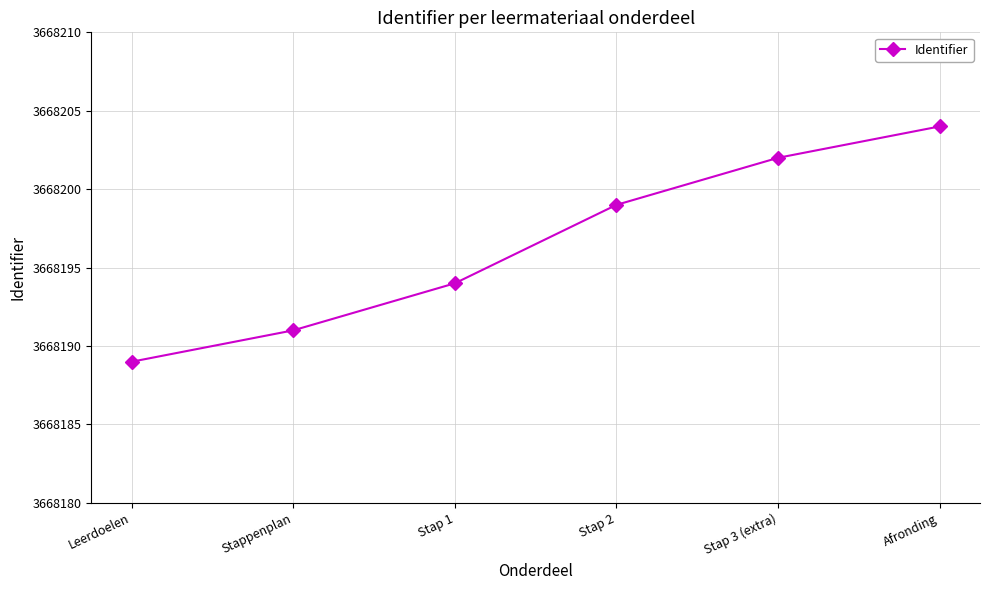

What is the label of the 3rd point from the right?

Stap 2